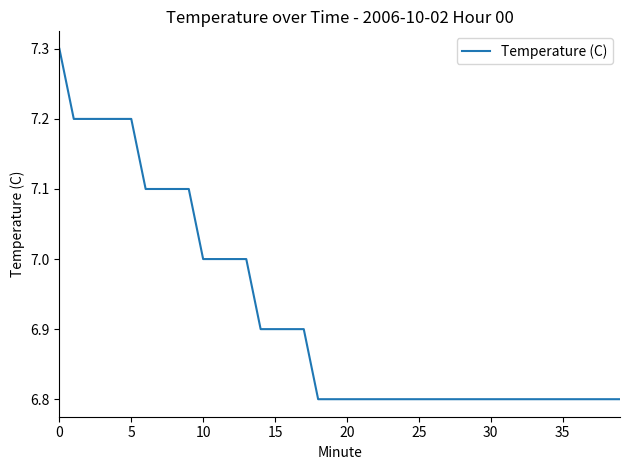

What is the smallest value displayed?

6.8